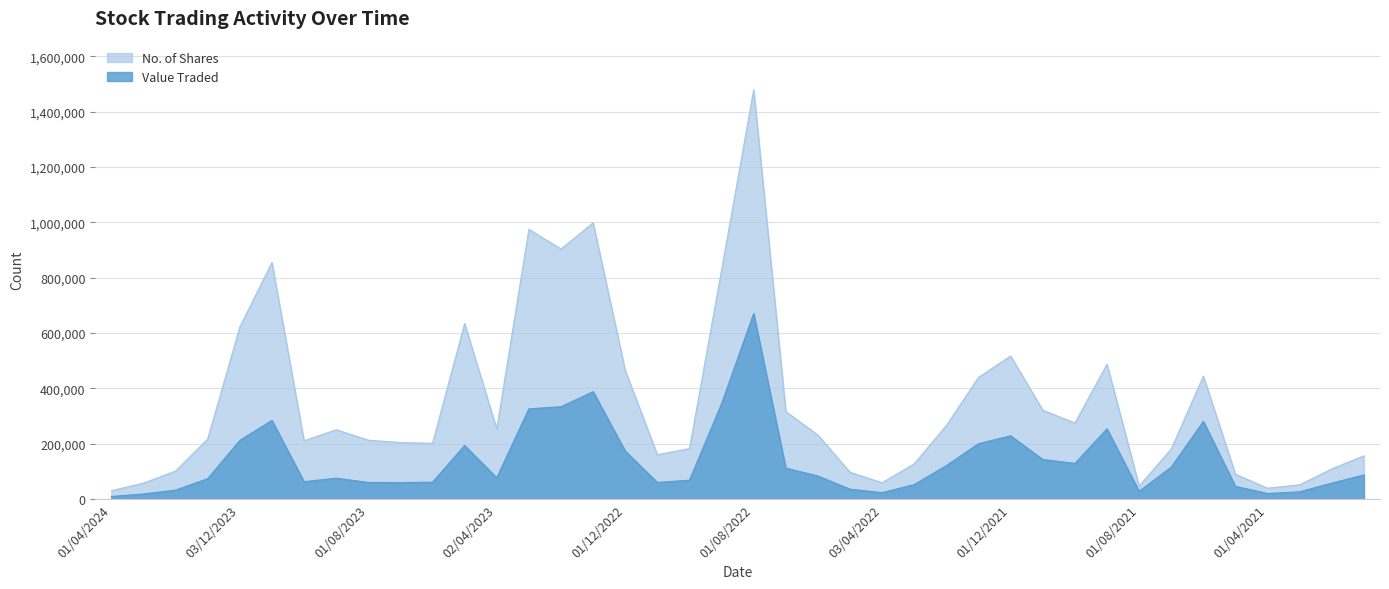

The Value Traded series shows 42623 at 01/03/2021. True or false?

False